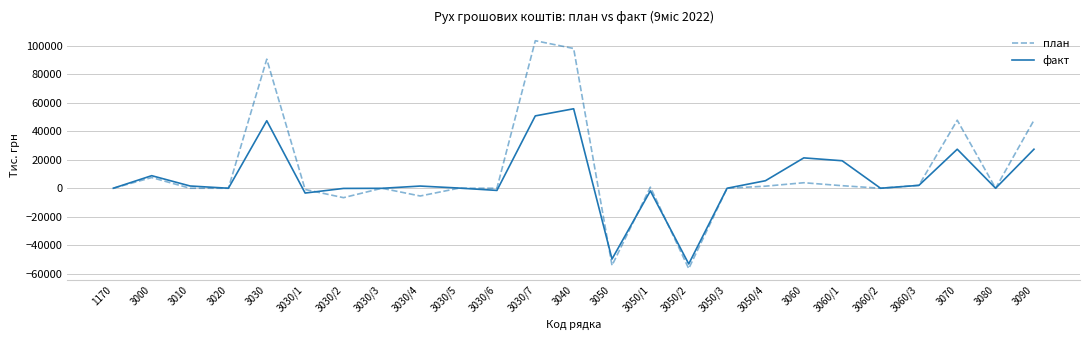

What is the maximum value for план?

103629